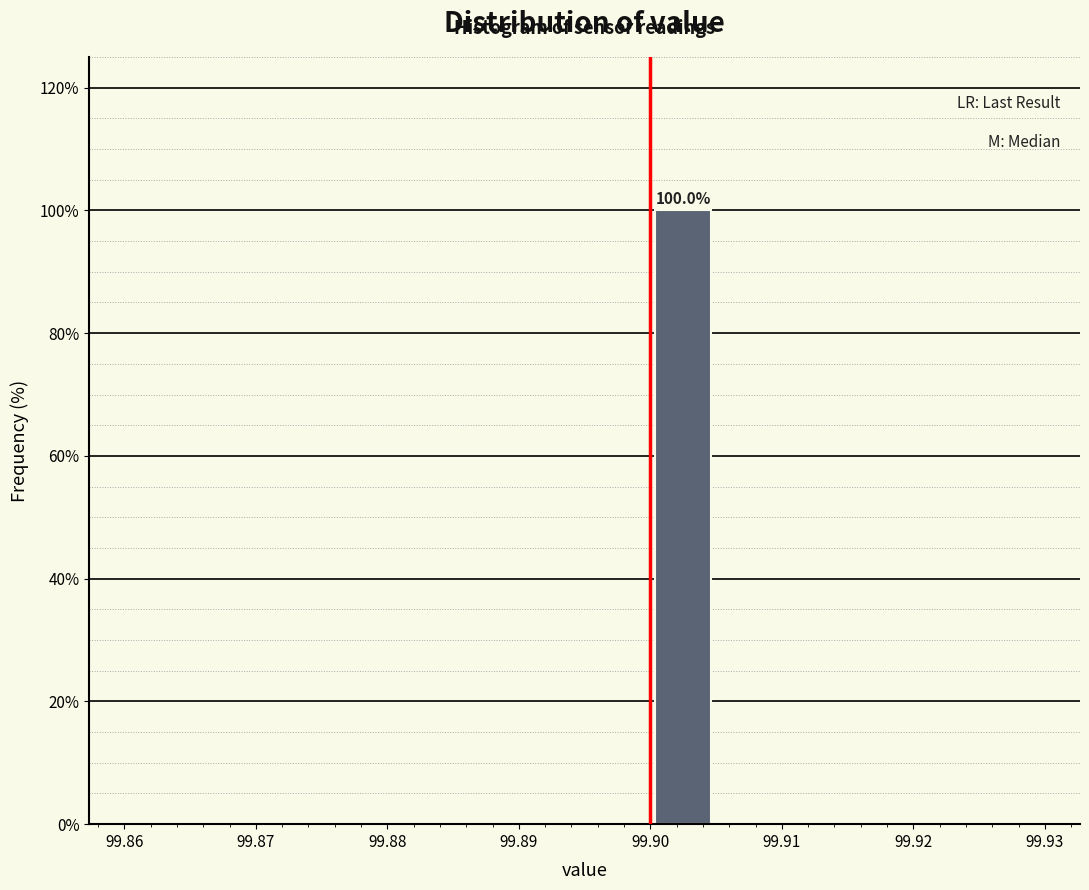

Over which range of the x-axis is the bar tallest?

99.900 to 99.905